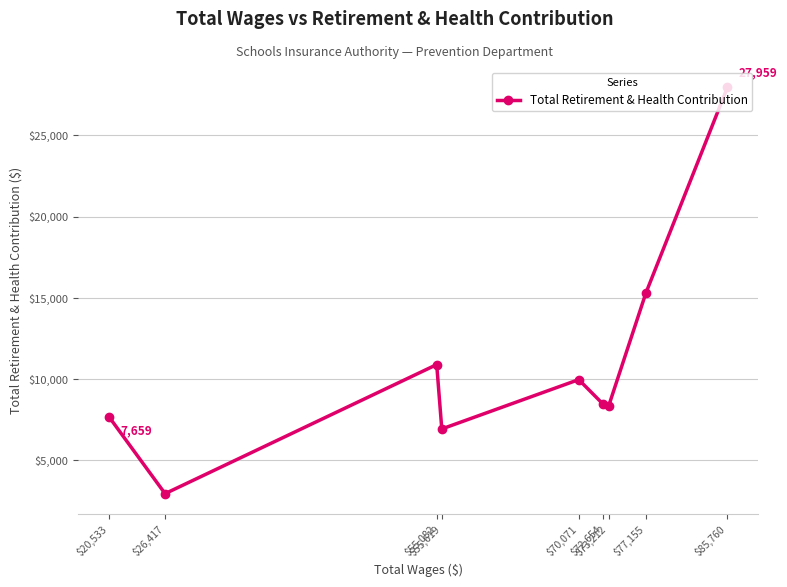

What is the difference between the values at $73,212 and $70,071?

1652